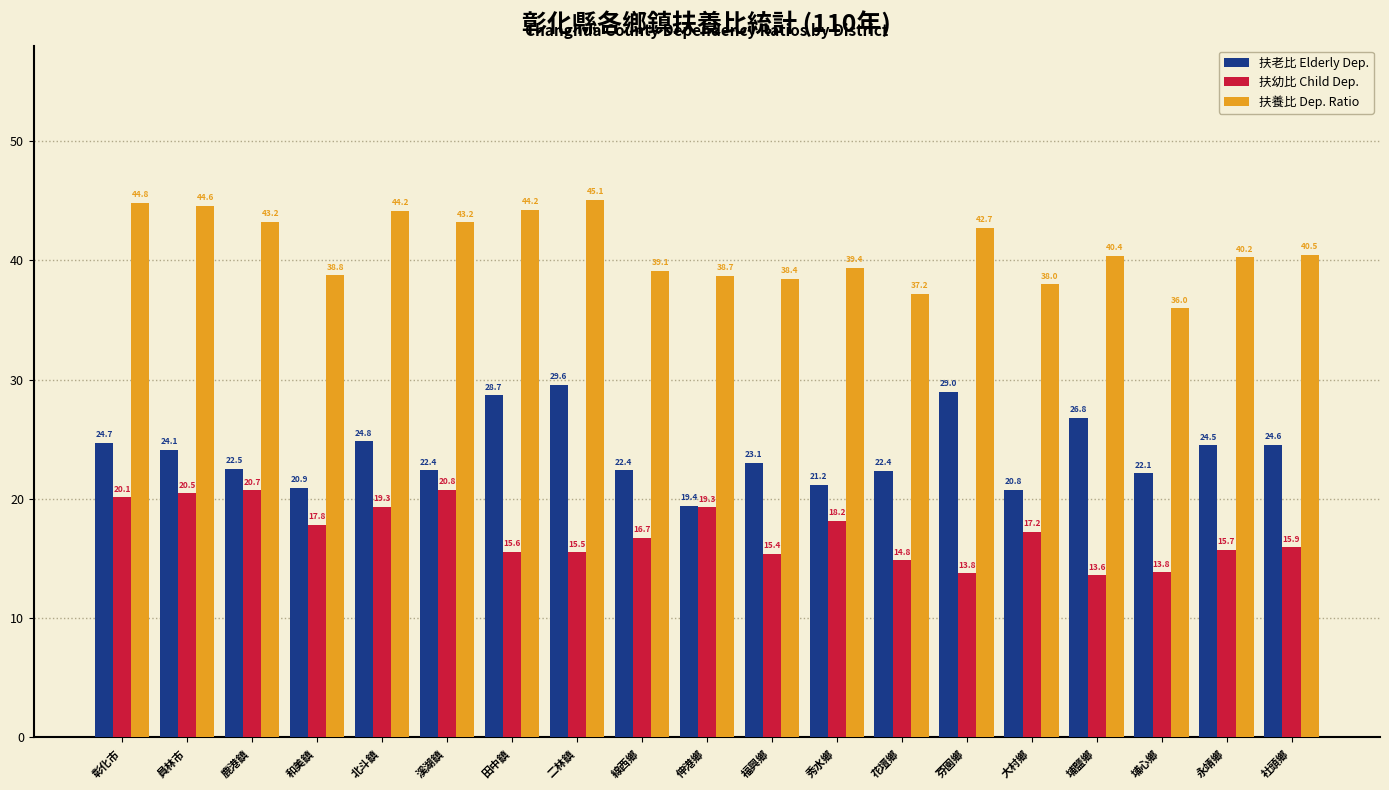

Rank the series at 彰化市 from highest to lowest value.

扶養比 Dep. Ratio, 扶老比 Elderly Dep., 扶幼比 Child Dep.